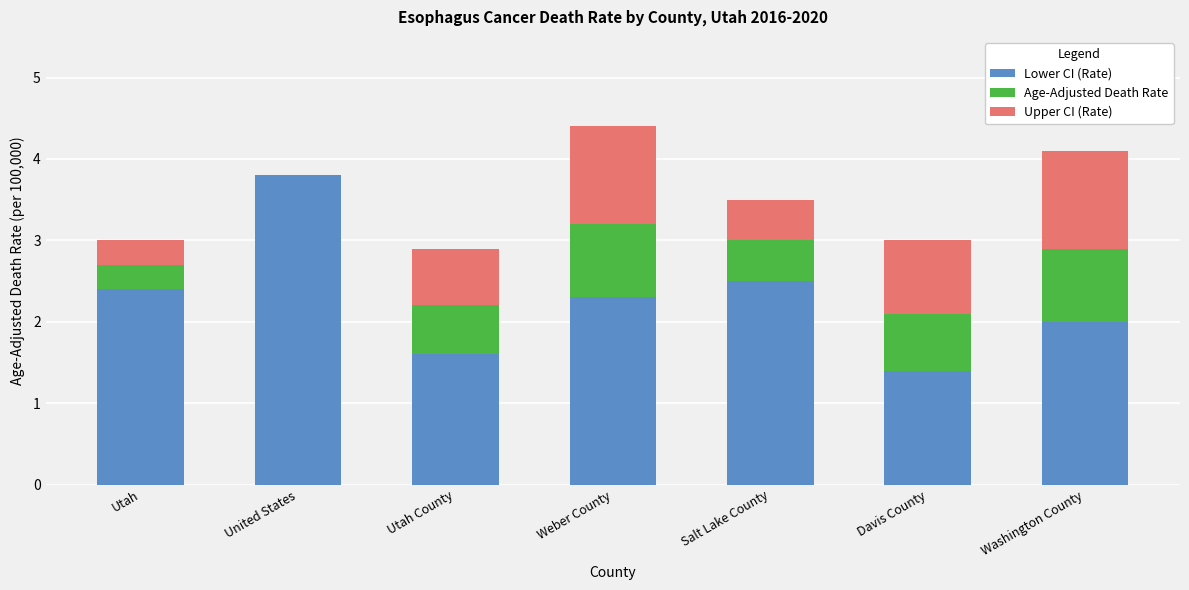

Which category has the highest value in the Lower CI (Rate) series?

United States